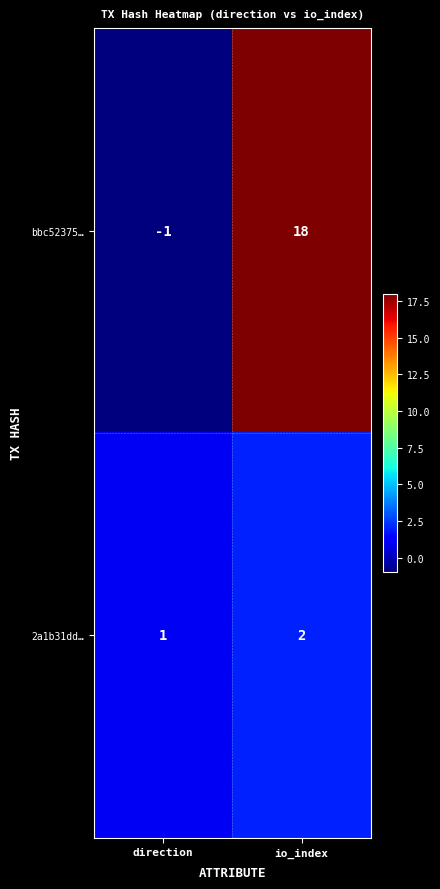

The bbc52375… series shows 0 at direction. True or false?

False